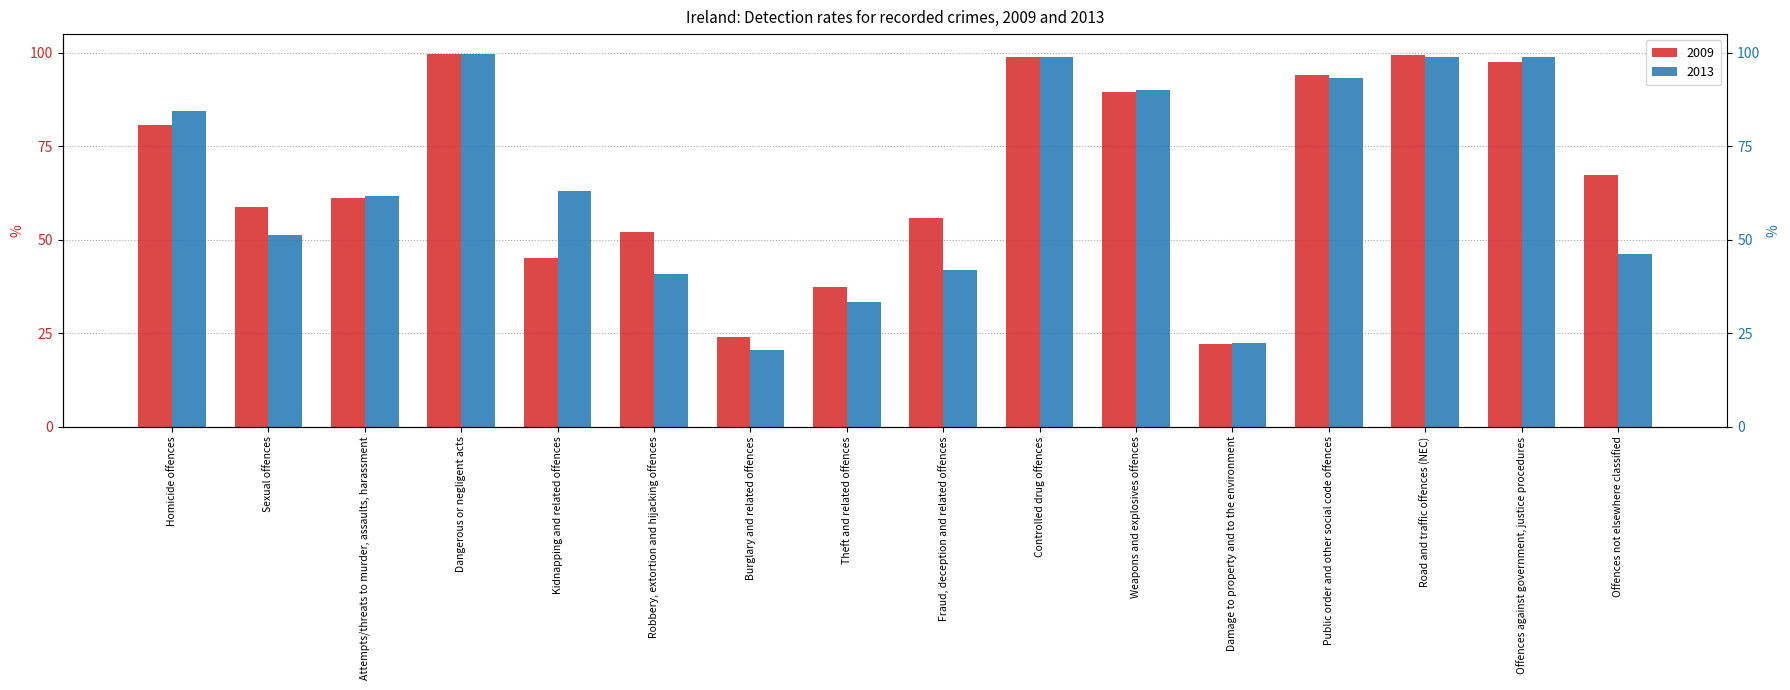

What is the sum of the 2013 values at Robbery, extortion and hijacking offences and Road and traffic offences (NEC)?

139.8